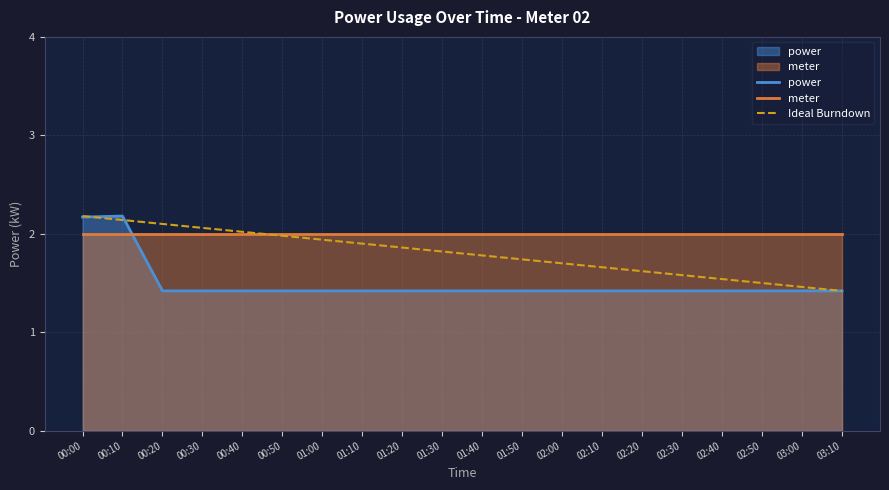

What is the total value across all series at 01:30?

5.2